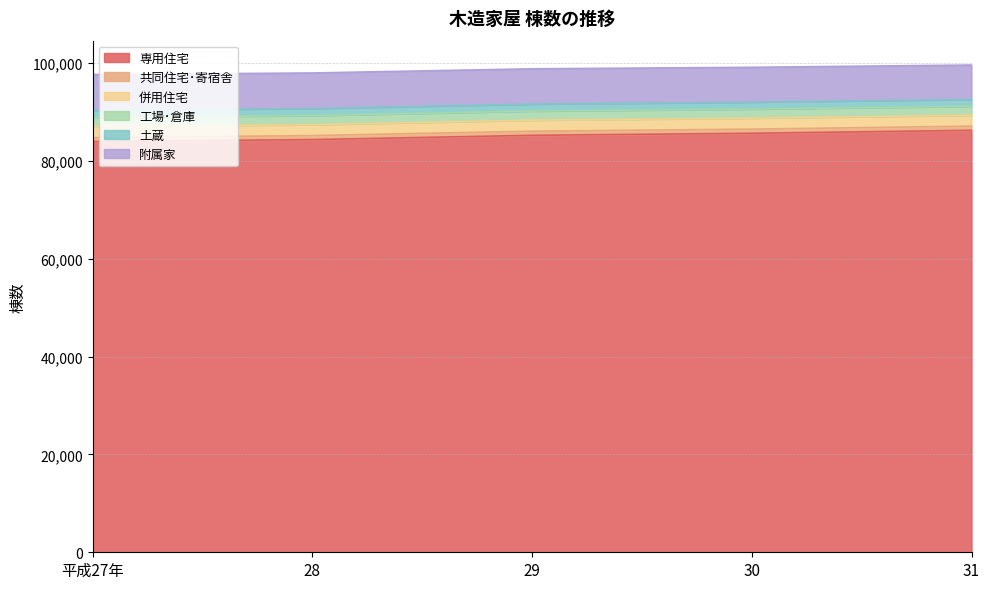

At which category is the sum across all series the highest?

31